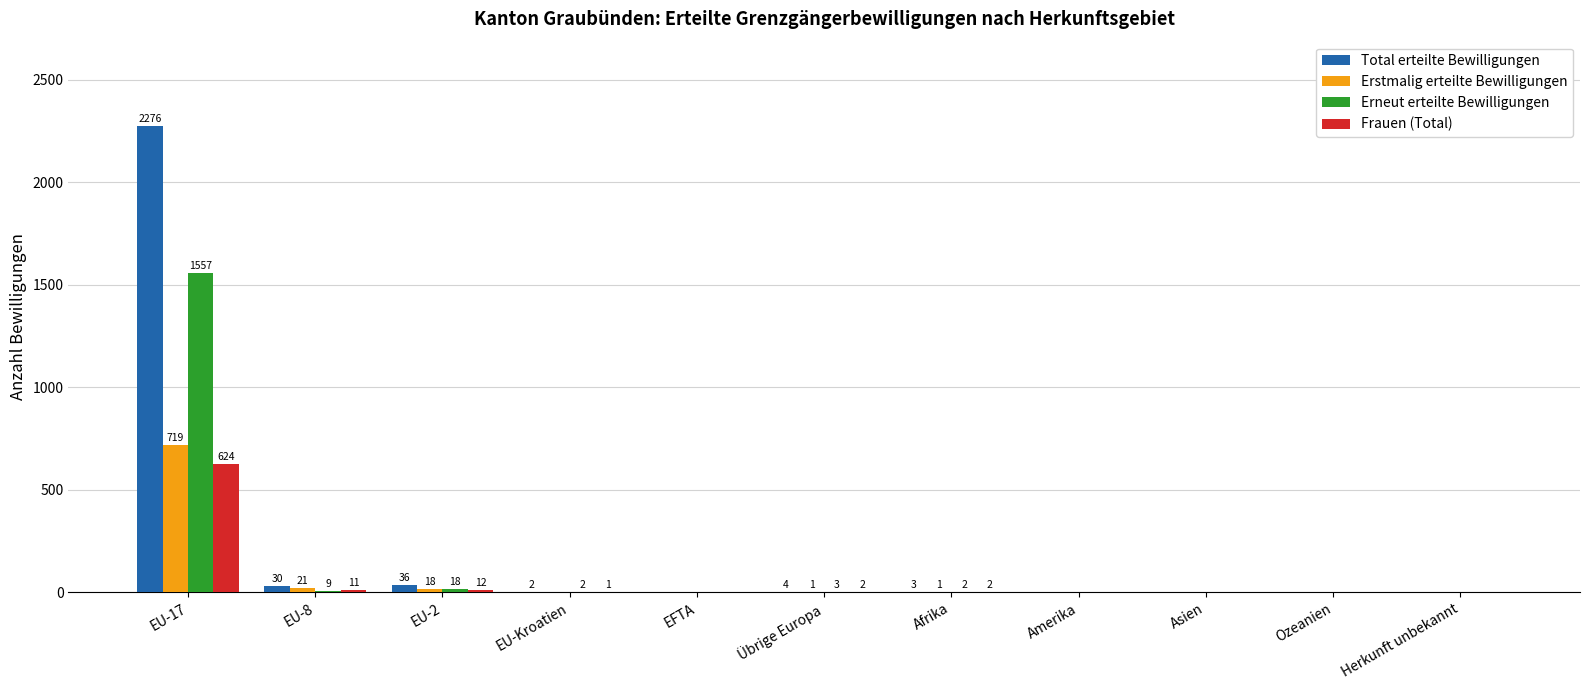

What is the total value across all series at Afrika?

8